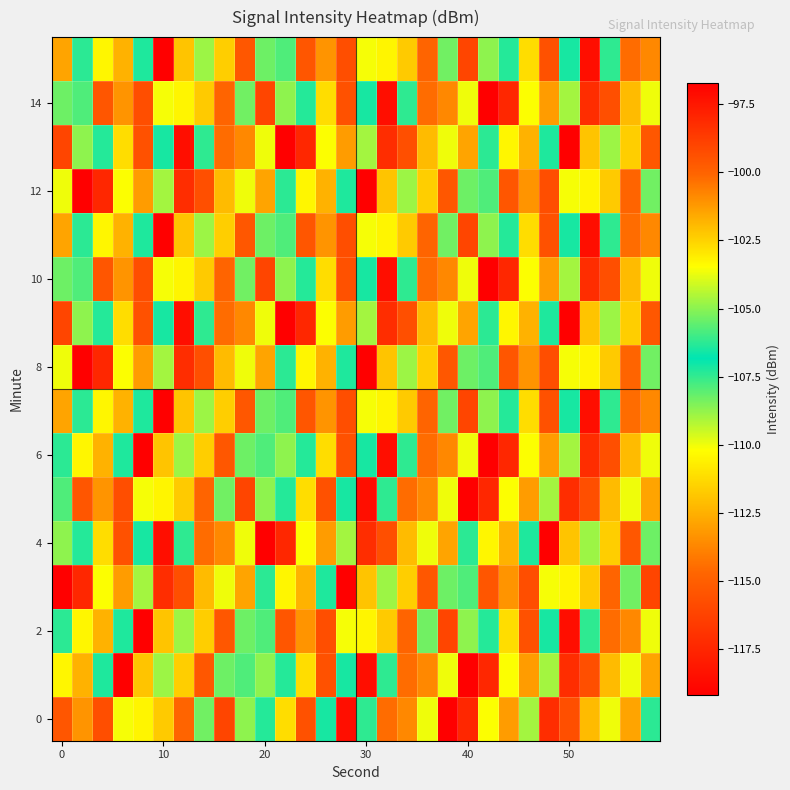

How many distinct data groups are displayed?

16